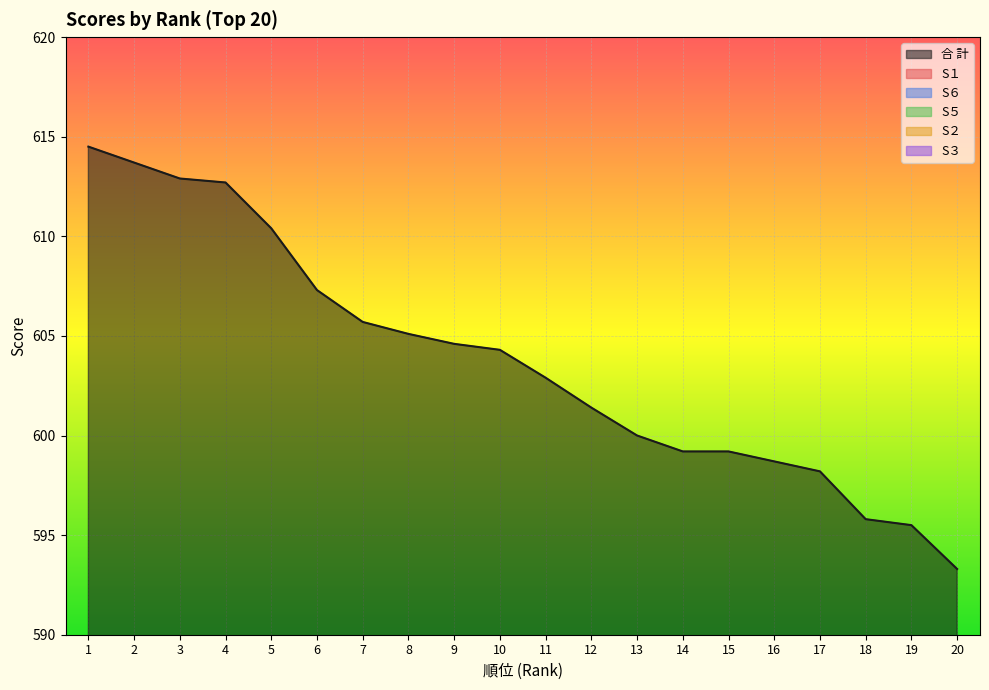

At which category is the sum across all series the highest?

2